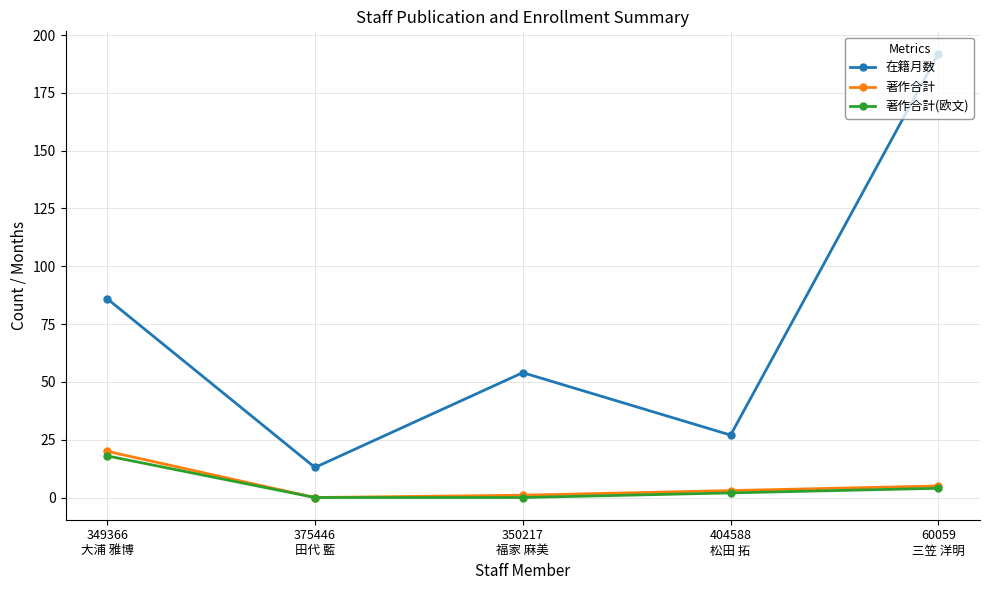

What is the label of the 3rd point from the right?

350217
福家 麻美